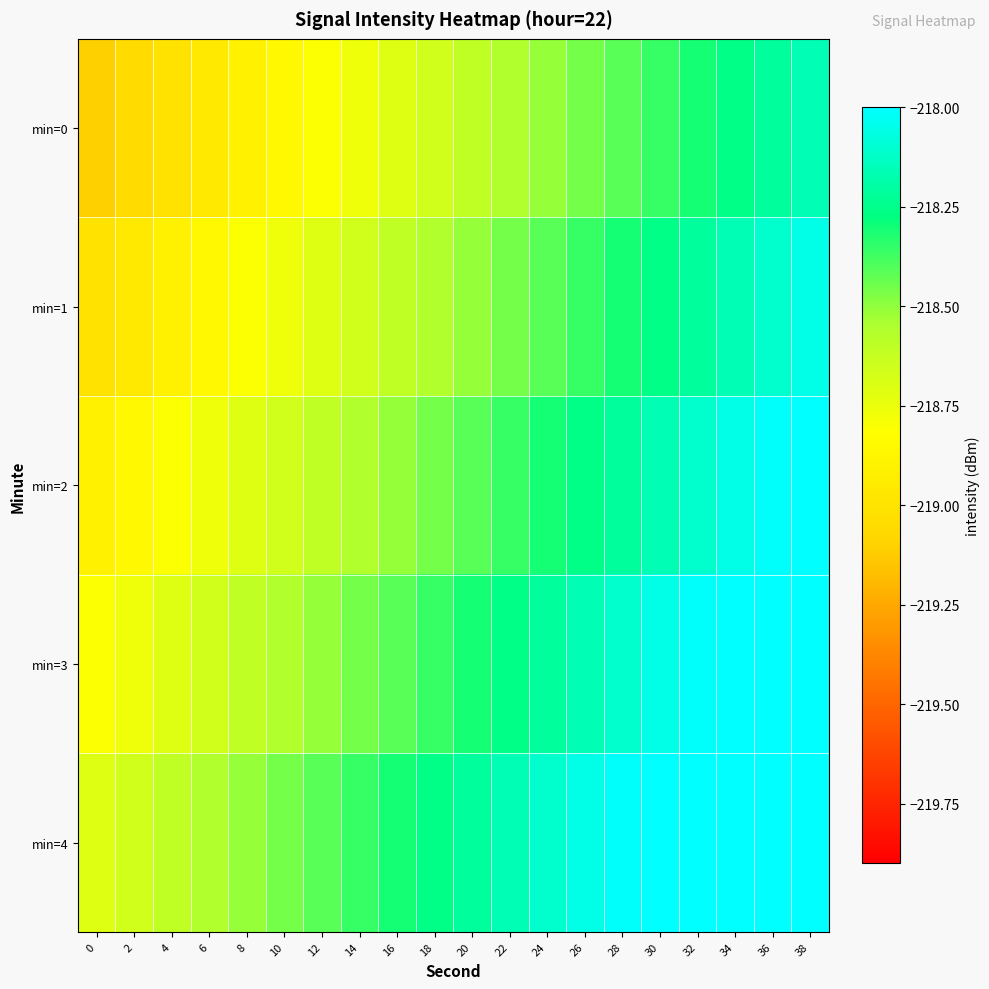

Reading left to right, extract all data points from this chart.

min=0: 0=-219.1	2=-219.1	4=-219.0	6=-219.0	8=-218.9	10=-218.9	12=-218.8	14=-218.8	16=-218.7	18=-218.7	20=-218.6	22=-218.6	24=-218.5	26=-218.5	28=-218.4	30=-218.4	32=-218.3	34=-218.3	36=-218.2	38=-218.2
min=1: 0=-219.0	2=-219.0	4=-218.9	6=-218.9	8=-218.8	10=-218.8	12=-218.7	14=-218.7	16=-218.6	18=-218.6	20=-218.5	22=-218.5	24=-218.4	26=-218.4	28=-218.3	30=-218.3	32=-218.2	34=-218.2	36=-218.1	38=-218.1
min=2: 0=-218.9	2=-218.9	4=-218.8	6=-218.8	8=-218.7	10=-218.7	12=-218.6	14=-218.6	16=-218.5	18=-218.5	20=-218.4	22=-218.4	24=-218.3	26=-218.3	28=-218.2	30=-218.2	32=-218.1	34=-218.1	36=-218.0	38=-218.0
min=3: 0=-218.8	2=-218.8	4=-218.7	6=-218.7	8=-218.6	10=-218.6	12=-218.5	14=-218.5	16=-218.4	18=-218.4	20=-218.3	22=-218.3	24=-218.2	26=-218.2	28=-218.1	30=-218.1	32=-218.0	34=-218.0	36=-218.0	38=-218.0
min=4: 0=-218.7	2=-218.7	4=-218.6	6=-218.6	8=-218.5	10=-218.5	12=-218.4	14=-218.4	16=-218.3	18=-218.3	20=-218.2	22=-218.2	24=-218.1	26=-218.1	28=-218.0	30=-218.0	32=-218.0	34=-218.0	36=-218.0	38=-218.0